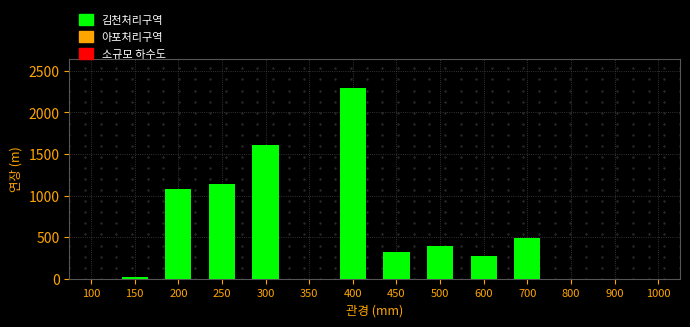

Reading left to right, what are all the values shown in this chart?

100=0.0	150=19.4	200=1080.6	250=1137.2	300=1605.0	350=0.0	400=2299.6	450=322.5	500=388.0	600=276.5	700=488.0	800=0.0	900=0.0	1000=0.0